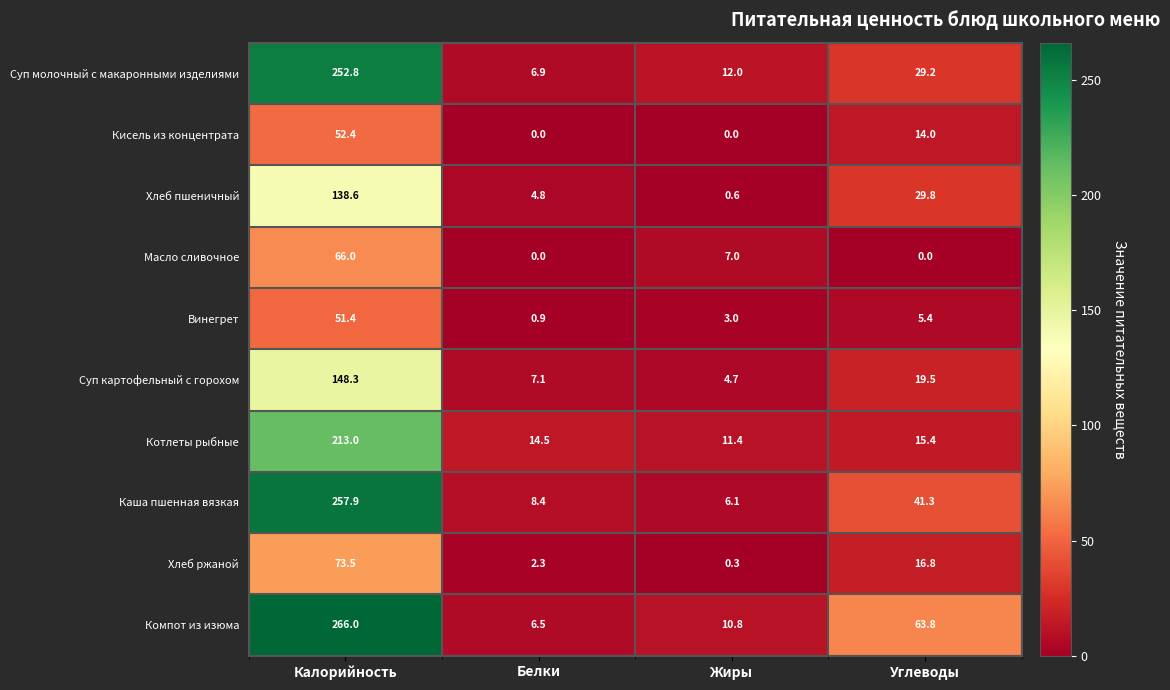

What is the highest value of the Винегрет series?

51.4